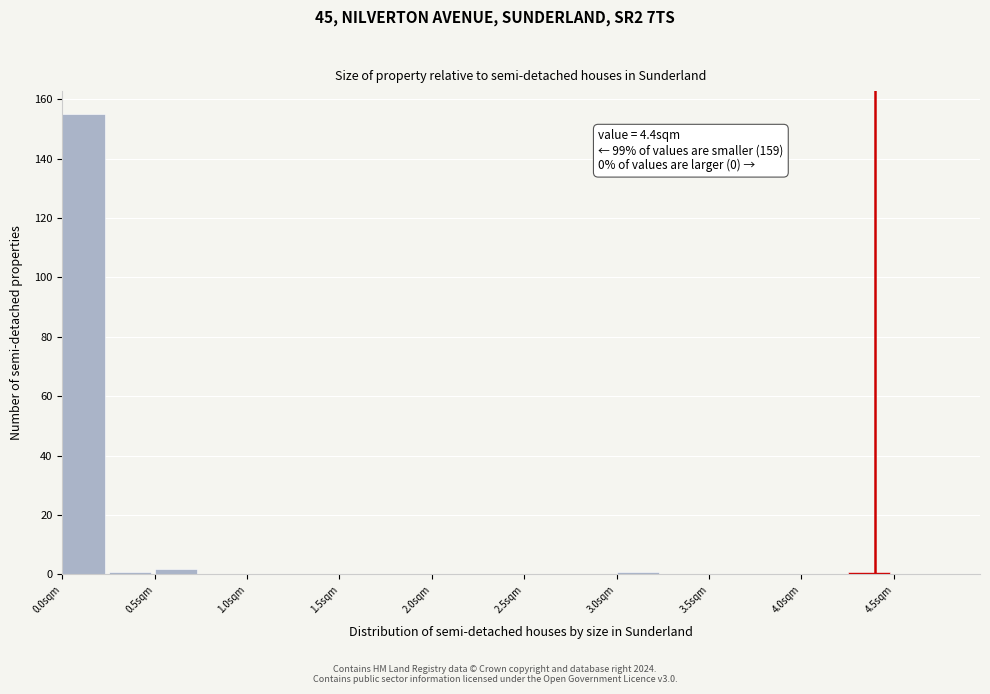

Which range on the x-axis has the tallest bar?

0.00 to 0.25